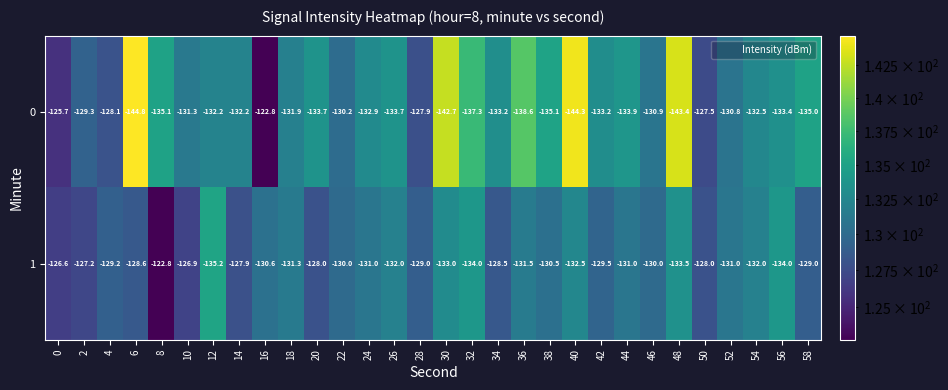

True or false: 1 has a value of -134.0 at 56.

True